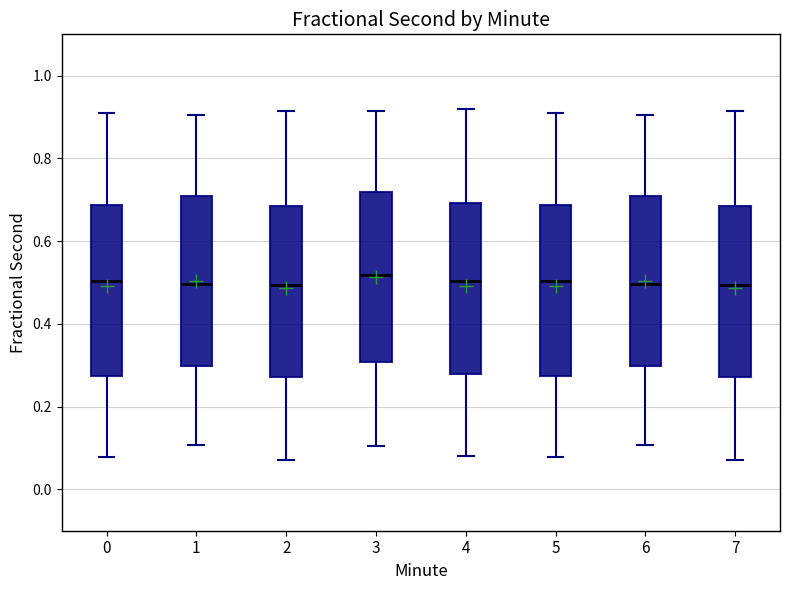

Reading left to right, read every box against the y-axis: the position of its median line, the range the box covers, and the ends of its whiskers. The values are not printed on the chart, so give them approximately, as read against the axis.

0: median 0.50, box 0.28 to 0.68, whiskers 0.08 to 0.90
1: median 0.50, box 0.30 to 0.70, whiskers 0.10 to 0.90
2: median 0.50, box 0.28 to 0.68, whiskers 0.08 to 0.92
3: median 0.52, box 0.30 to 0.72, whiskers 0.10 to 0.92
4: median 0.50, box 0.28 to 0.70, whiskers 0.08 to 0.92
5: median 0.50, box 0.28 to 0.68, whiskers 0.08 to 0.90
6: median 0.50, box 0.30 to 0.70, whiskers 0.10 to 0.90
7: median 0.50, box 0.28 to 0.68, whiskers 0.08 to 0.92